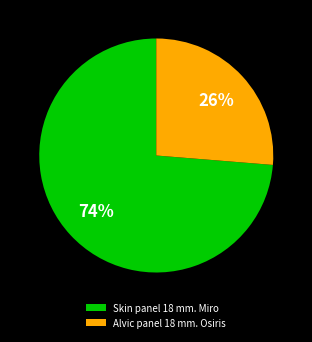

To the nearest percent, what percentage of the pie is Alvic panel 18 mm. Osiris?

26%